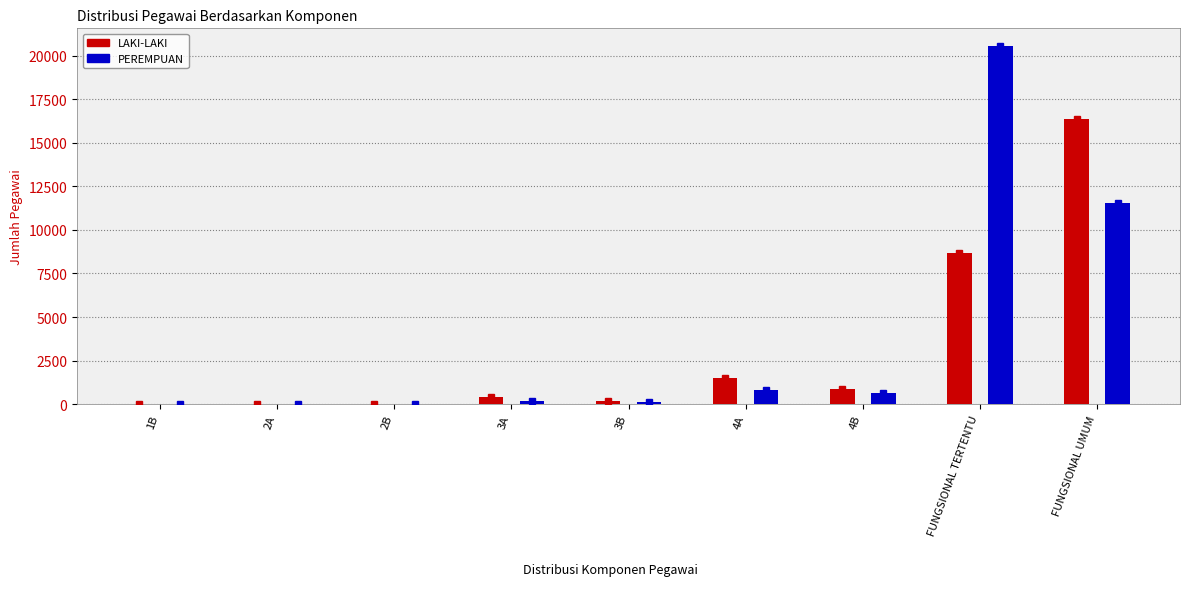

At which label is LAKI-LAKI closest to 8194?

FUNGSIONAL TERTENTU